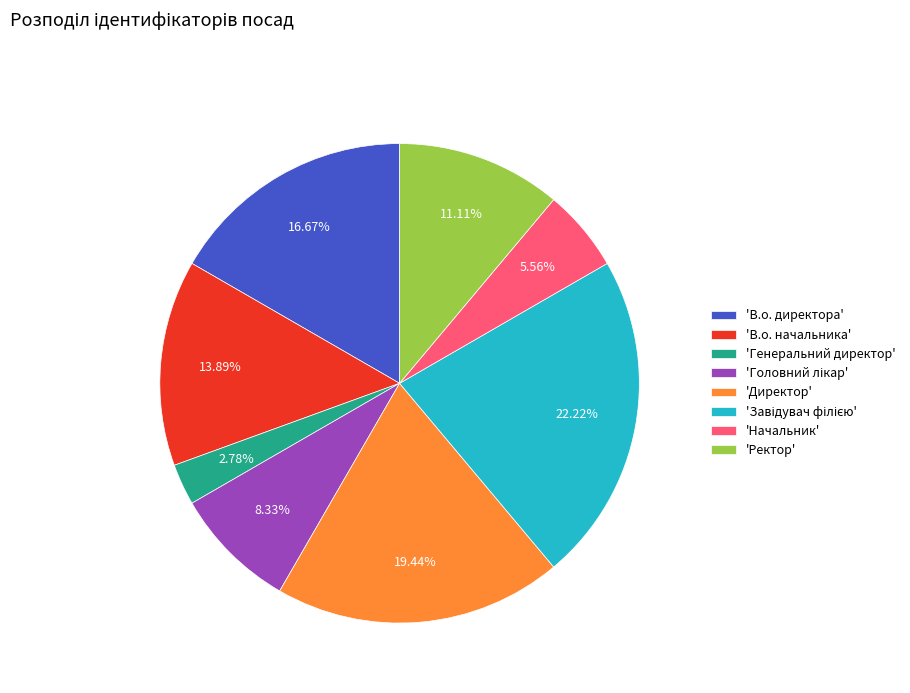

Is there any slice that represents more than half of the pie?

No